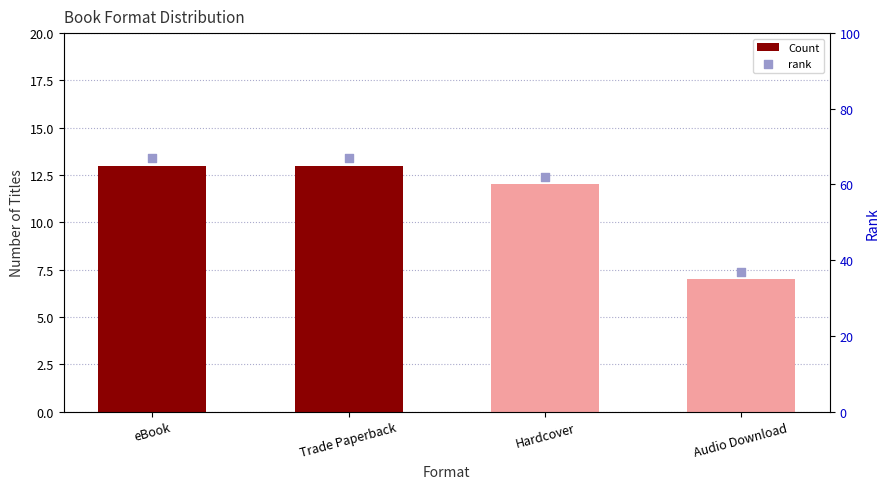

Which series has the widest spread of Y values?

rank